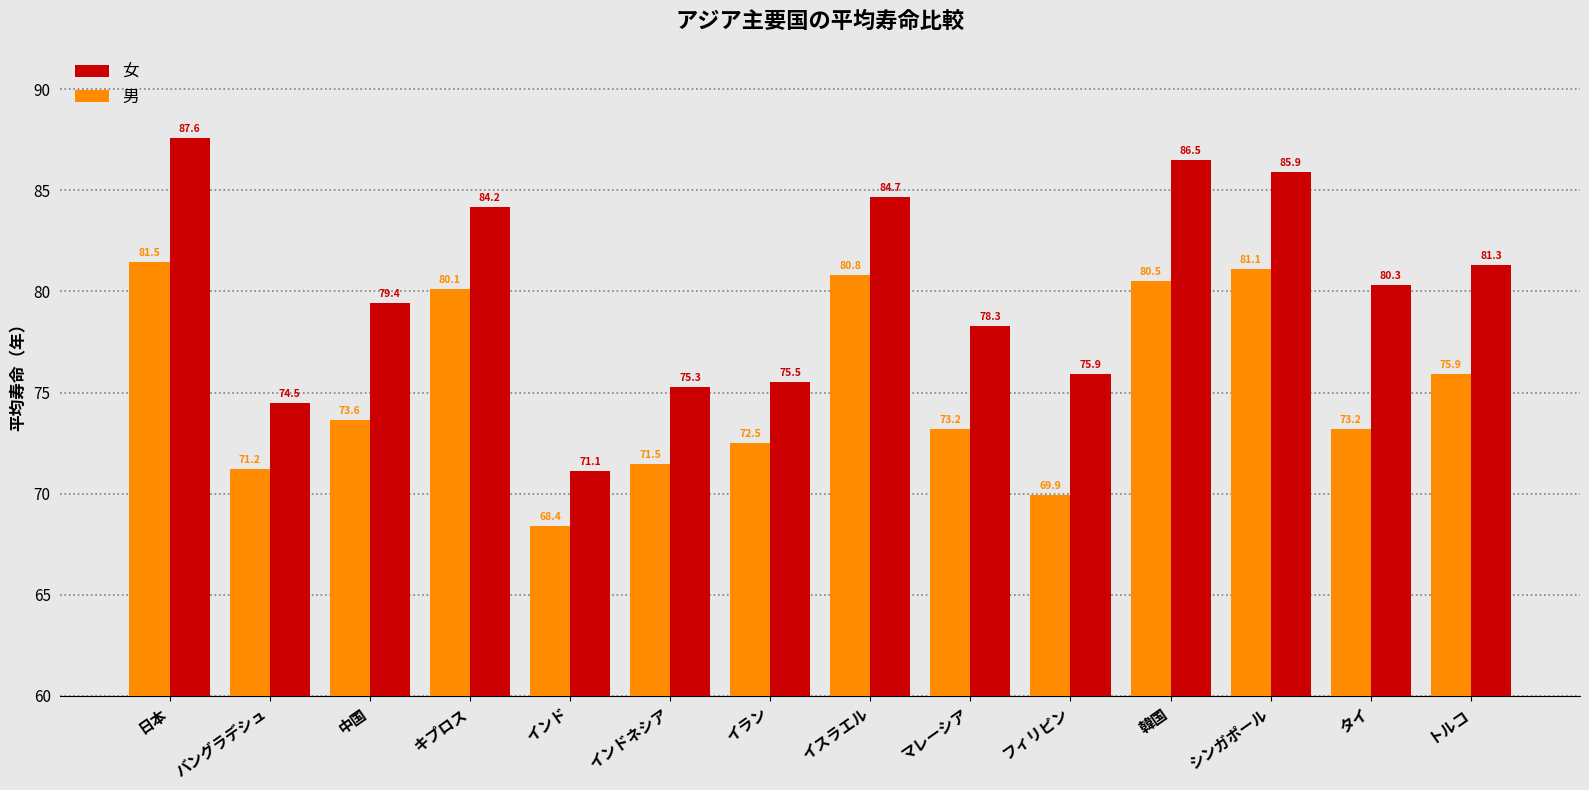

What is the difference between the maximum and minimum values in the 男 series?

13.1